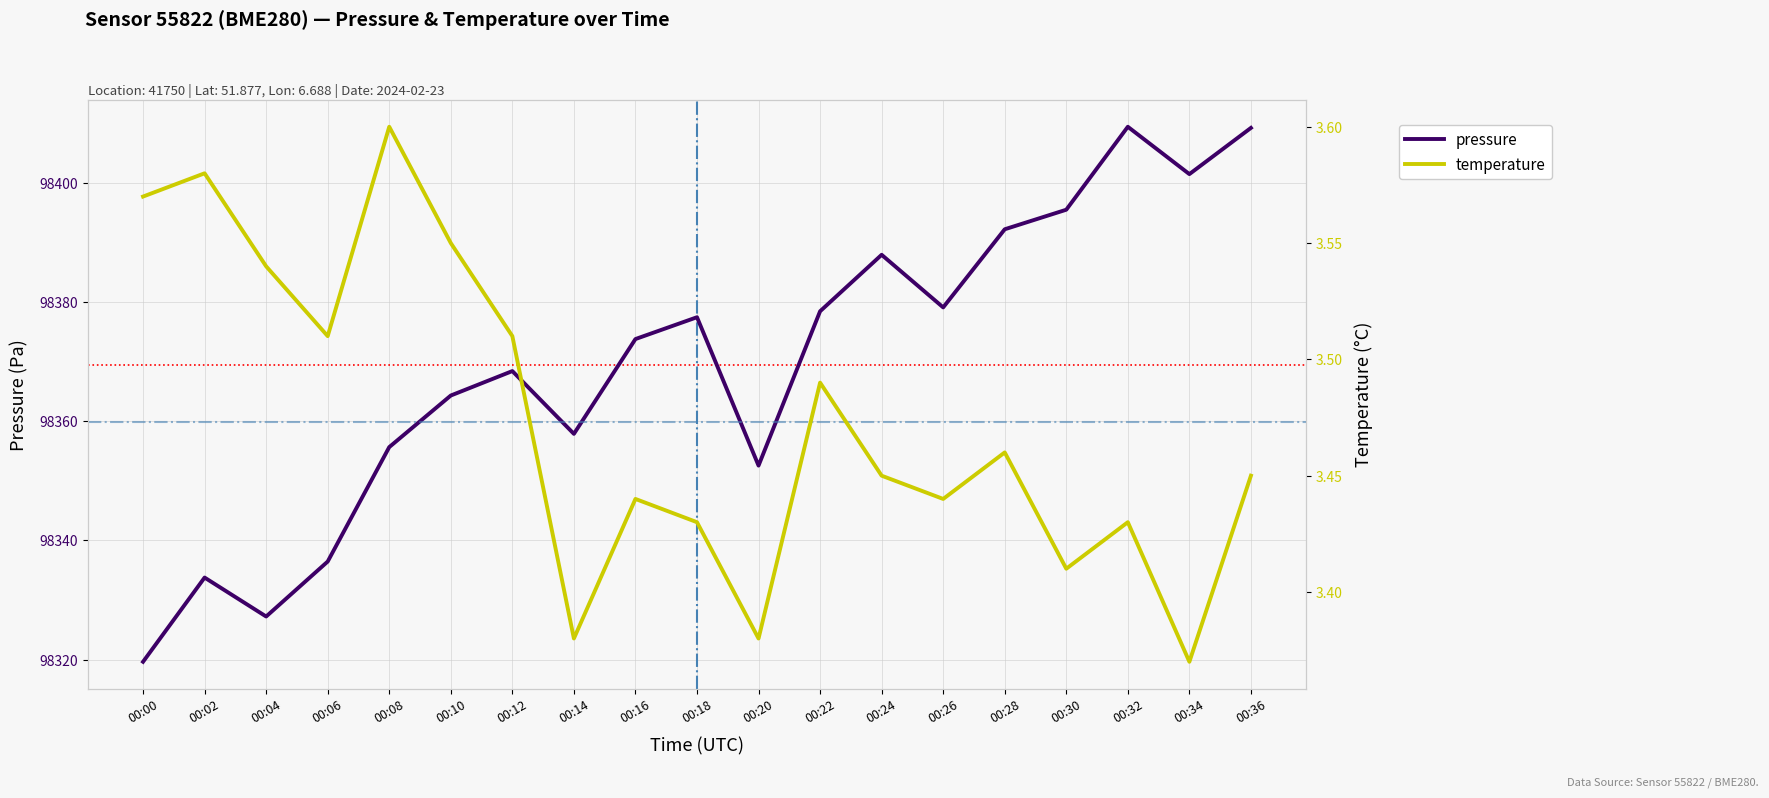

Which has a higher value, 00:02 or 00:18?

00:18